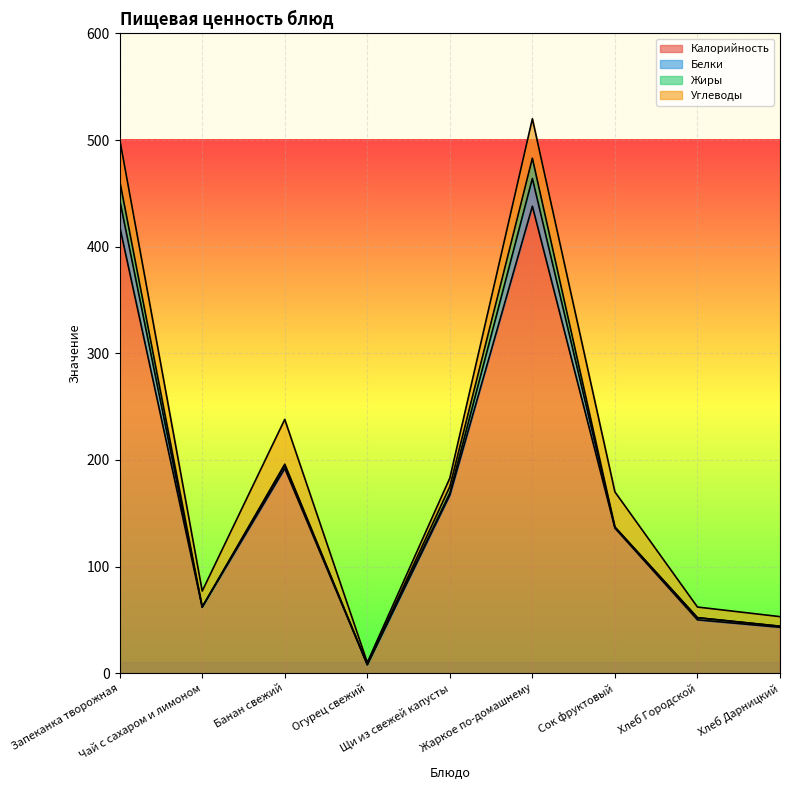

What is the difference between the maximum and second lowest values in the Углеводы series?

34